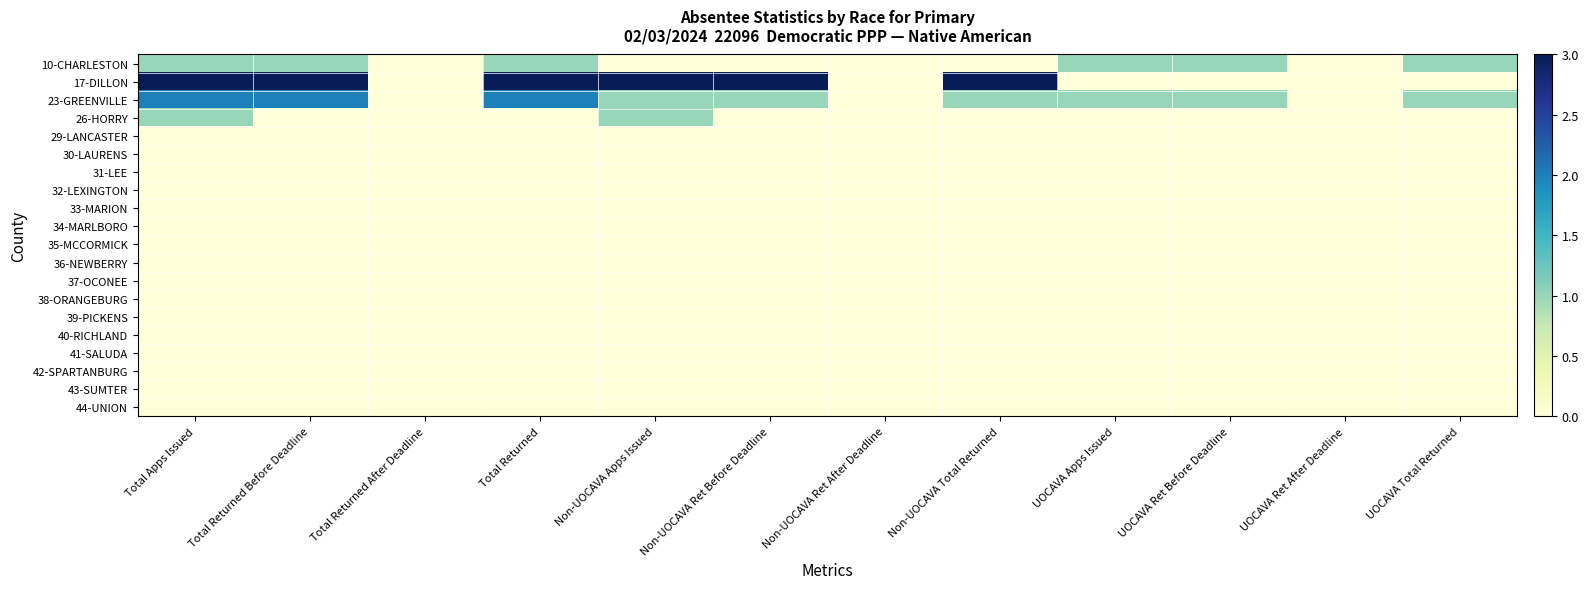

Between Total Apps Issued and Non-UOCAVA Ret After Deadline, which series saw the biggest shift?

17-DILLON